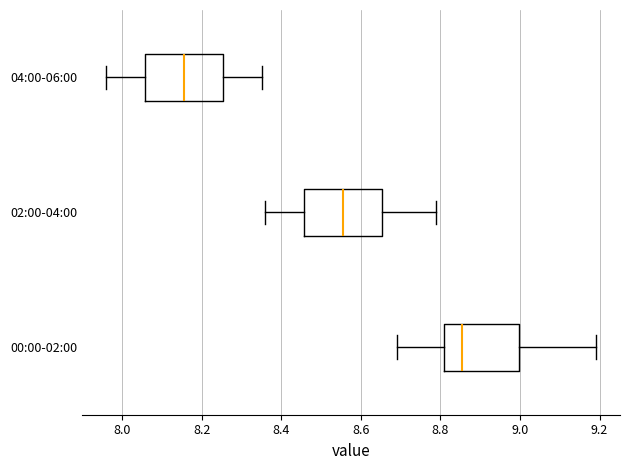

Which box's median line is the furthest to the right?

00:00-02:00